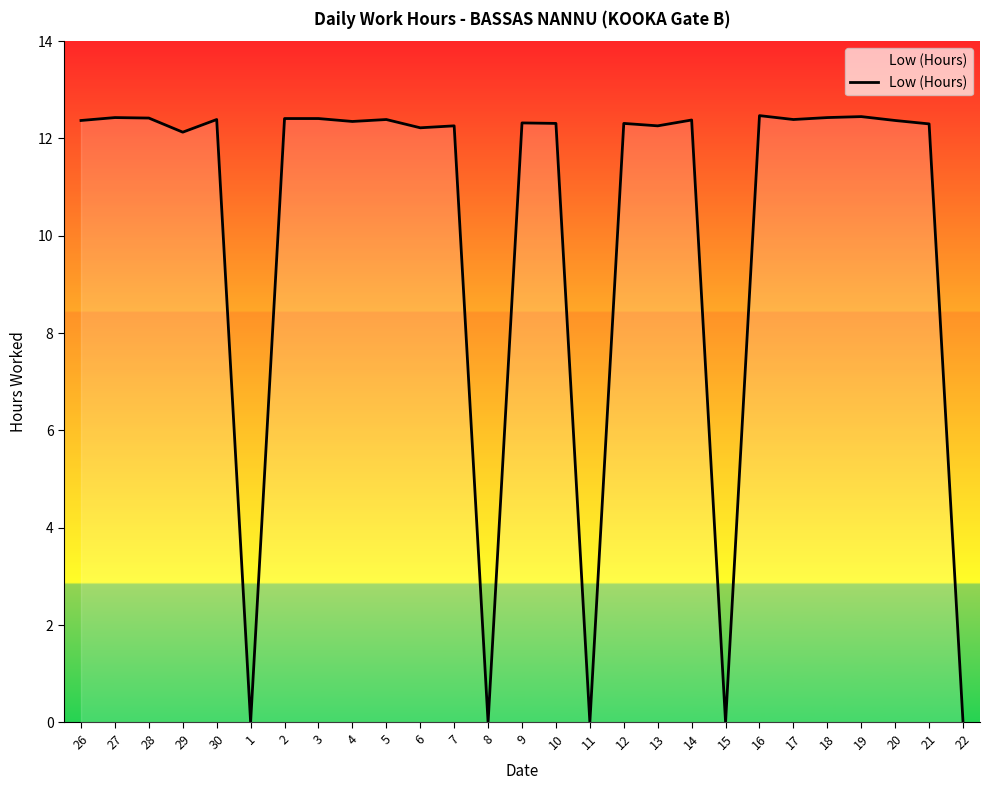

What is the maximum value shown in the chart?

12.5